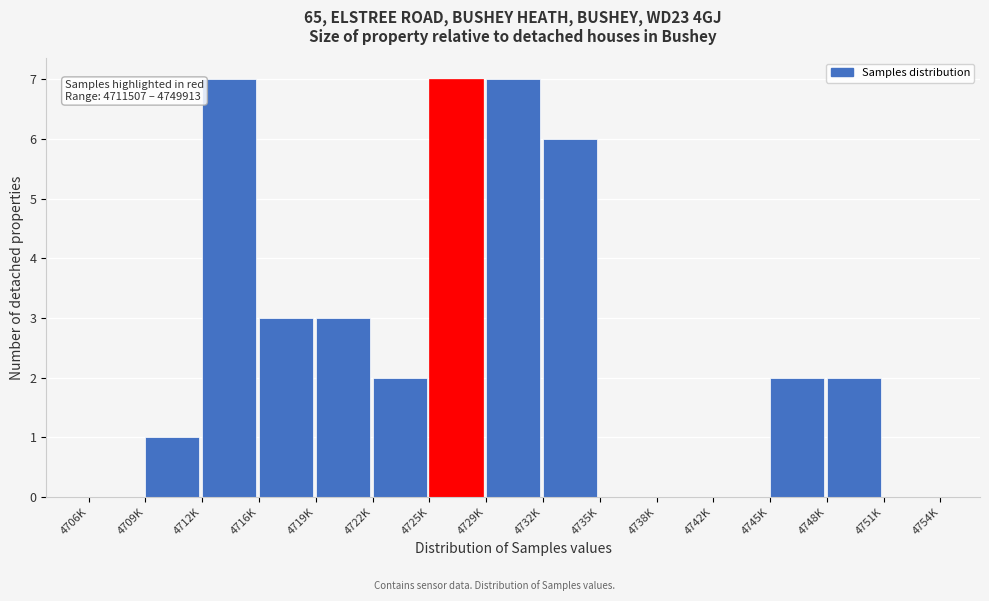

Reading left to right, list all the values displayed in this chart.

4706K=0	4709K=1	4712K=7	4716K=3	4719K=3	4722K=2	4725K=7	4729K=7	4732K=6	4735K=0	4738K=0	4742K=0	4745K=2	4748K=2	4751K=0